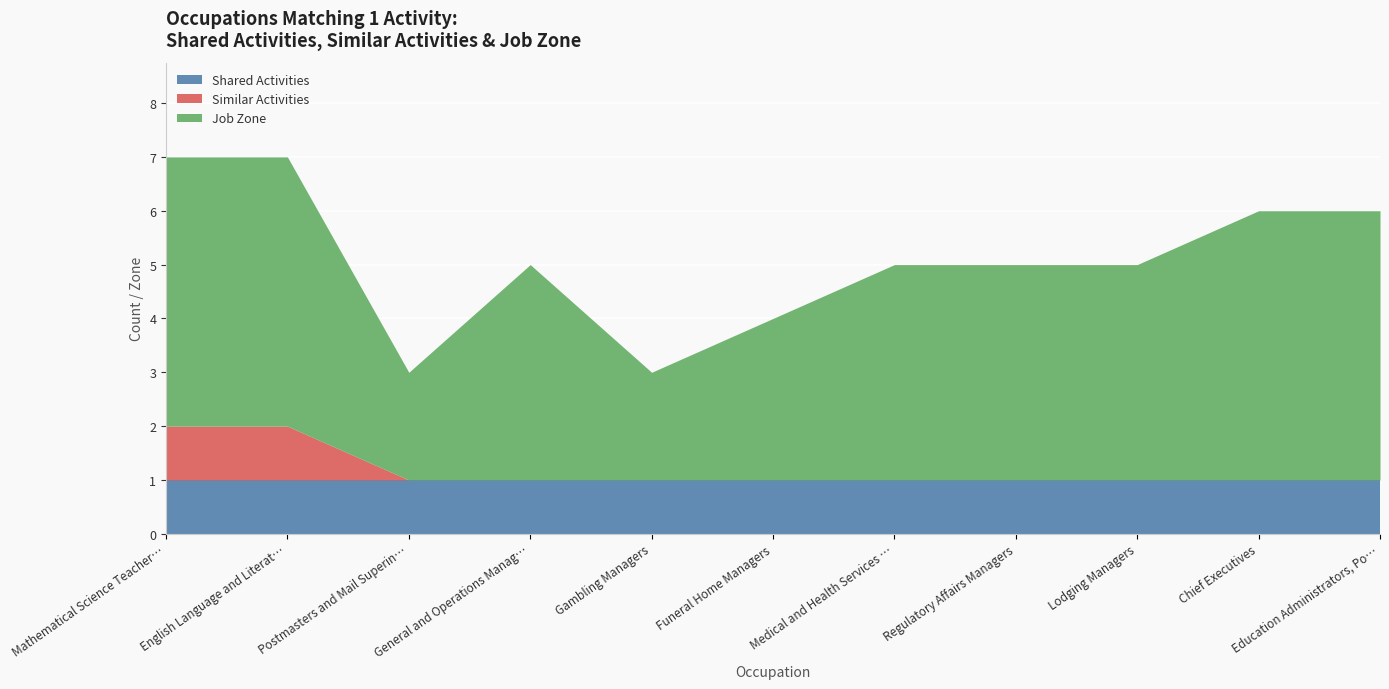

At how many categories does at least one series exceed 0?

11